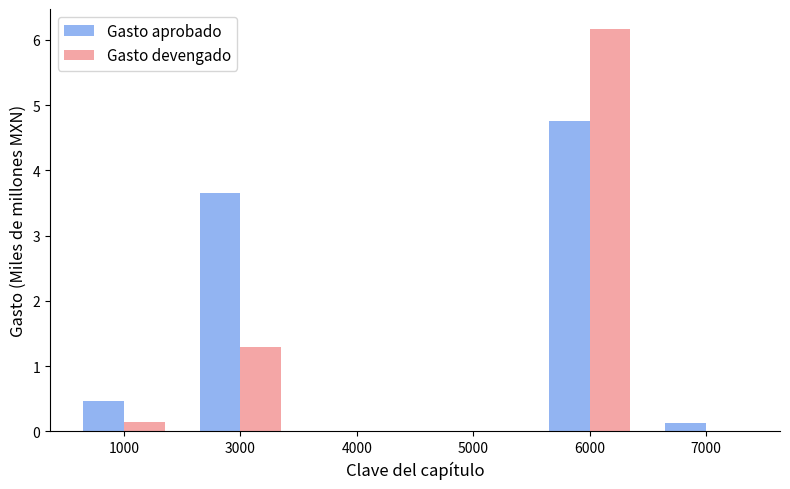

The value of Gasto aprobado at 4000 is 0.0. True or false?

True